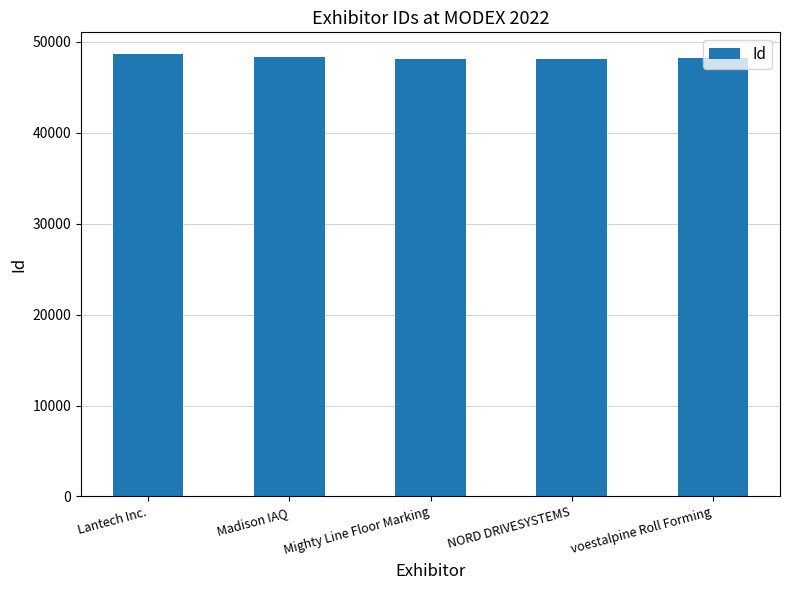

Does the chart contain stacked bars?

No